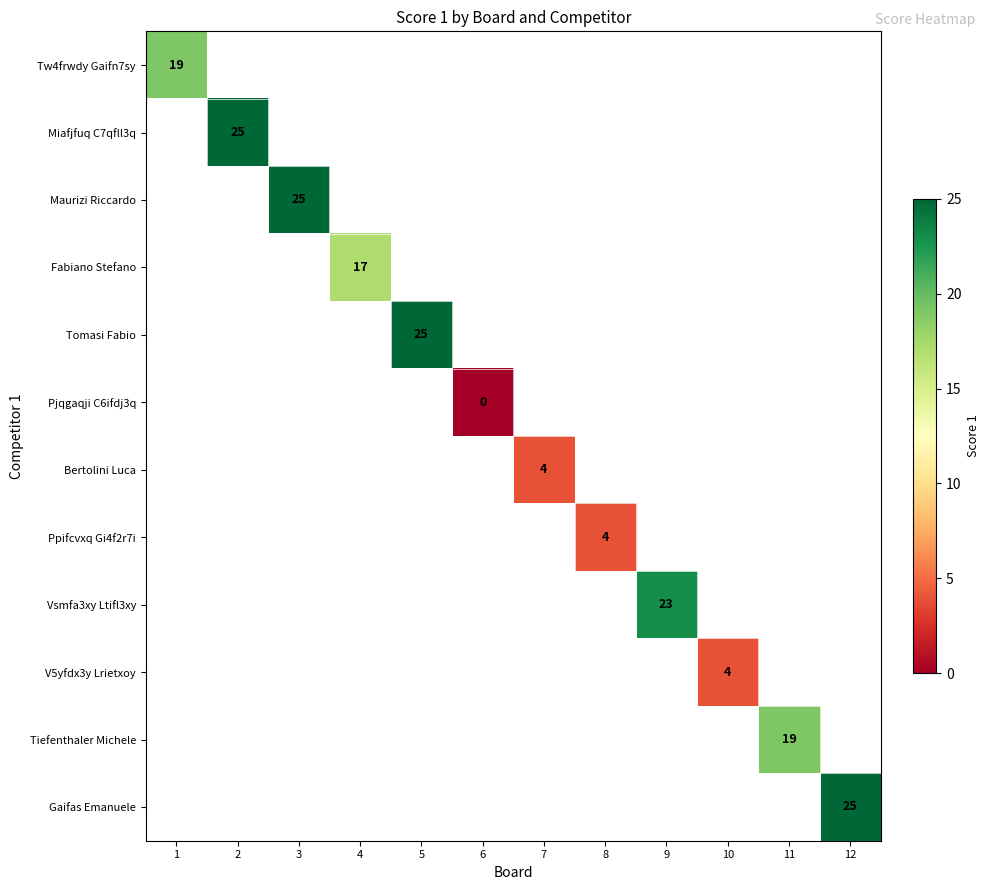

How many series are shown in this chart?

12